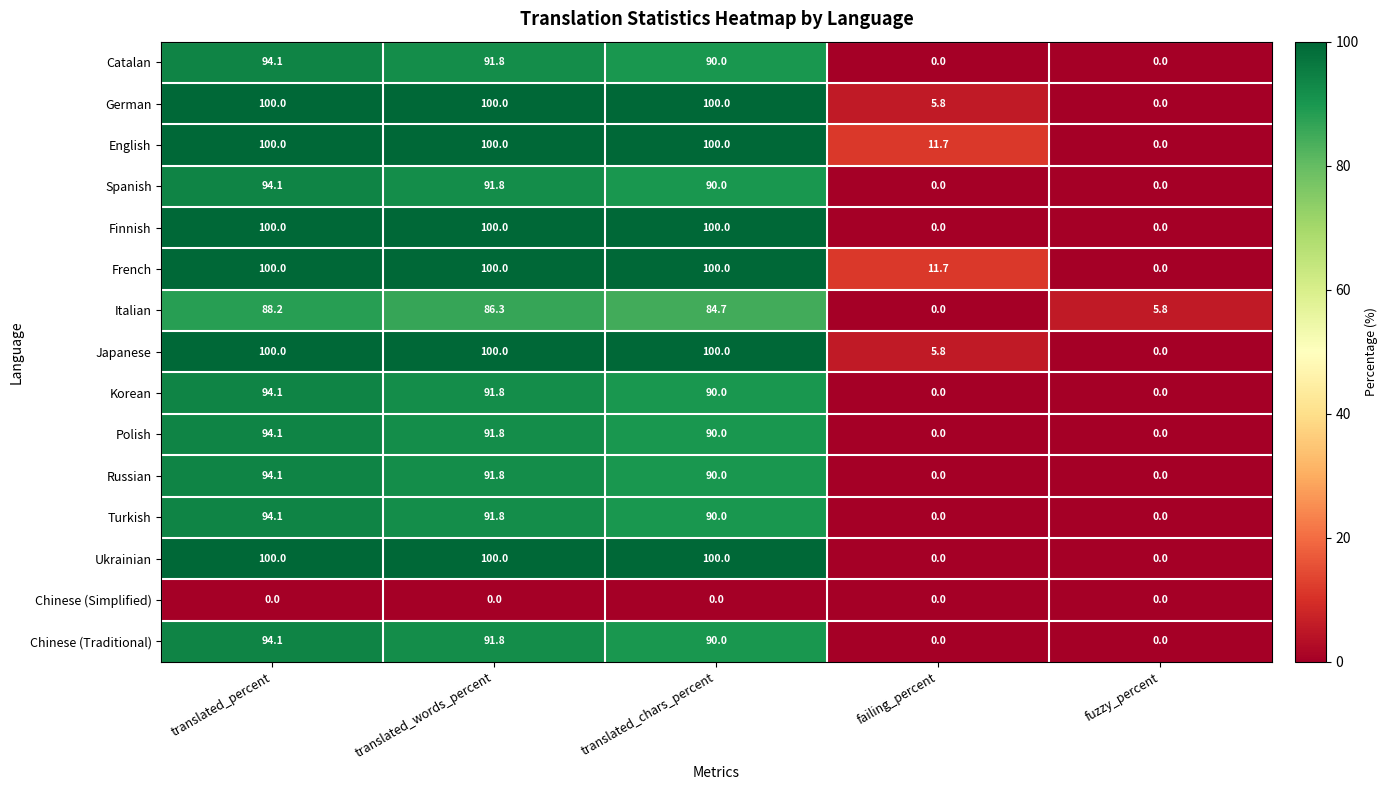

The Catalan series shows 94.1 at translated_percent. True or false?

True